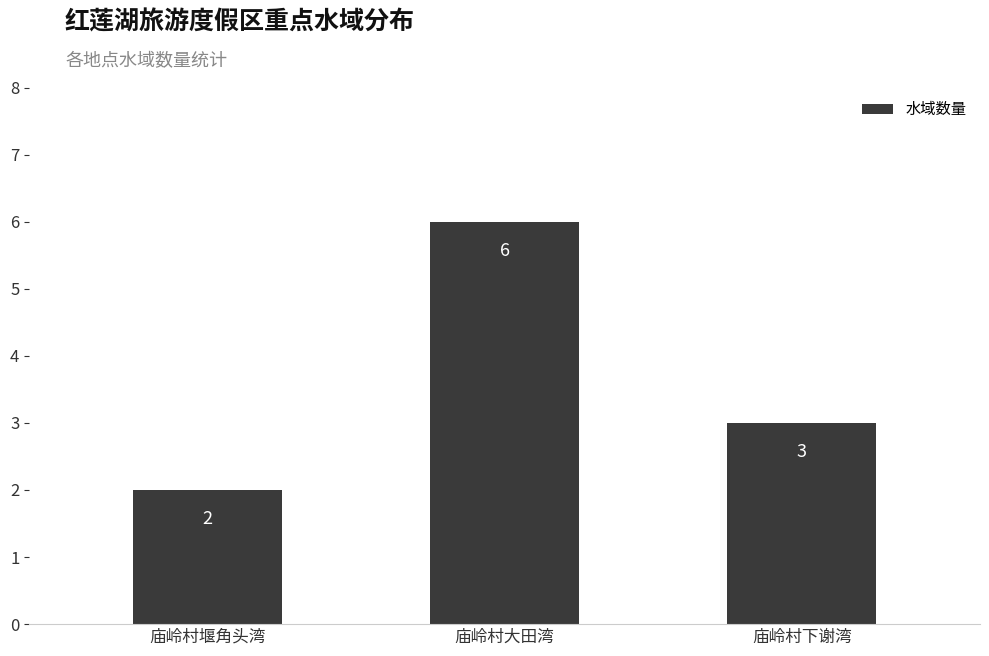

What is the ratio of the value at 庙岭村堰角头湾 to the value at 庙岭村下谢湾?

0.7